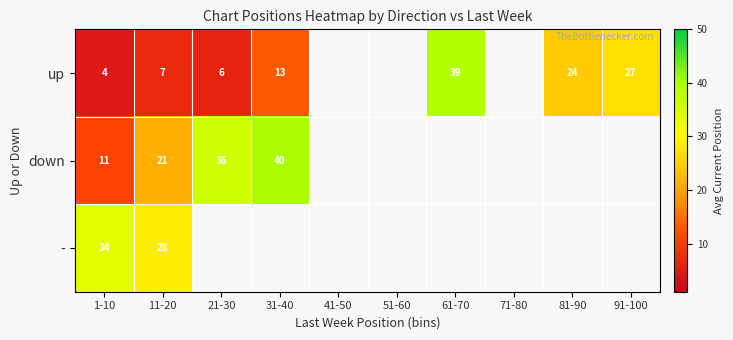

The value of up at 31-40 is 4.9. True or false?

False